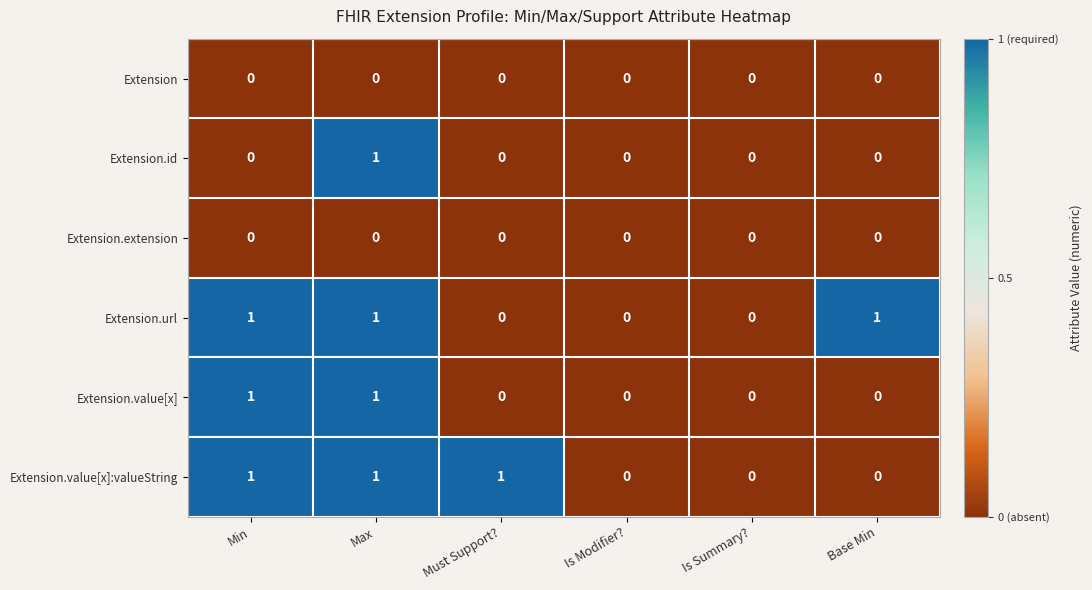

The value of Extension at Max is 0. True or false?

True